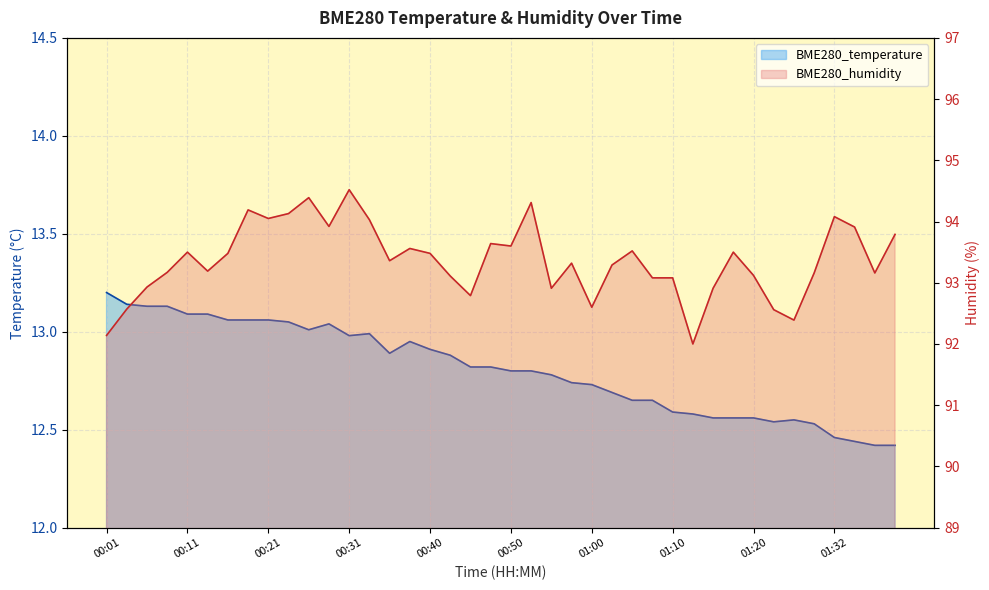

True or false: BME280_humidity and BME280_temperature intersect in this chart.

False